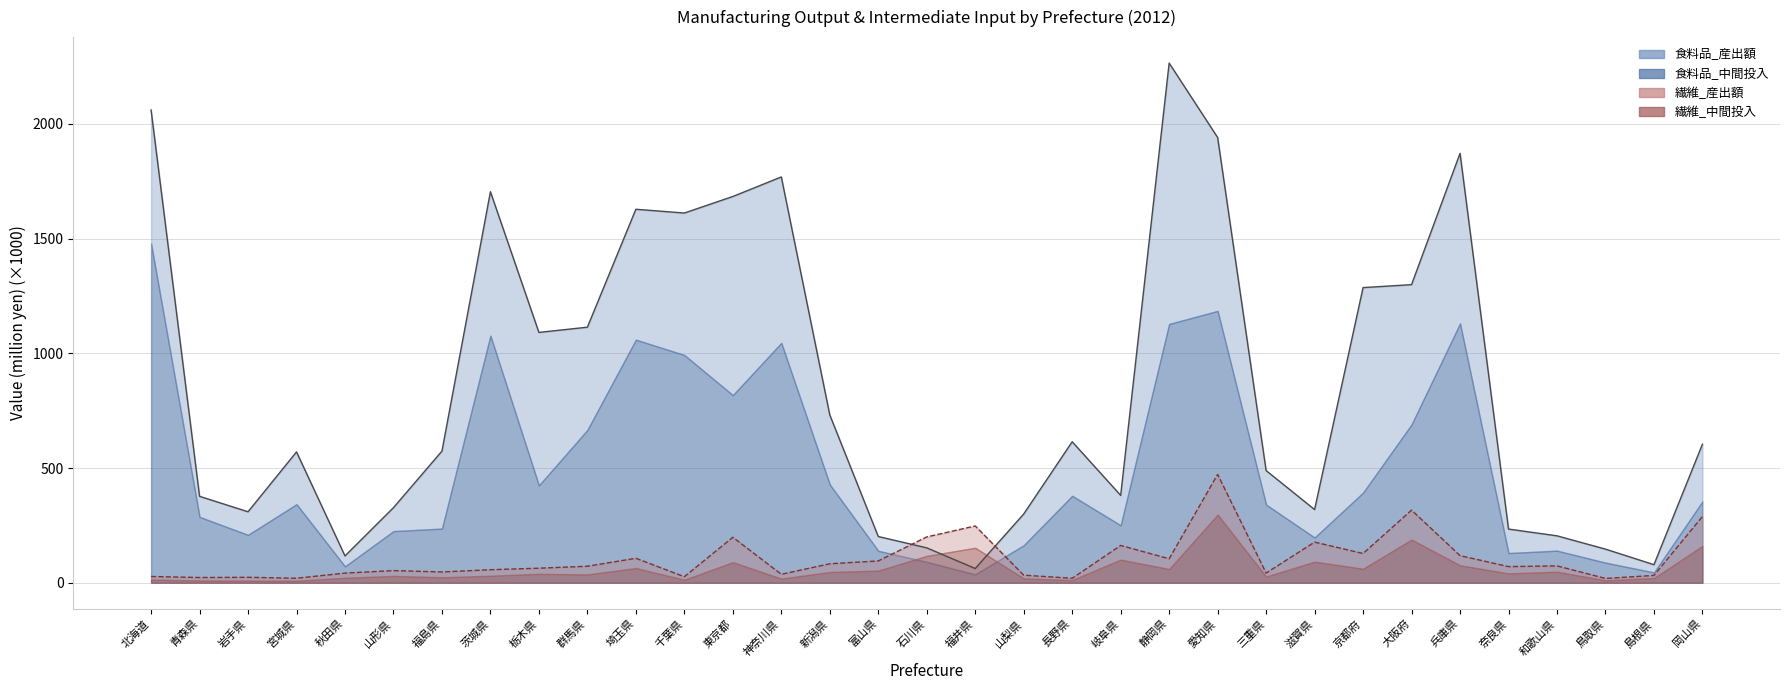

True or false: 食料品_産出額 and 繊維_産出額 cross at least once.

True